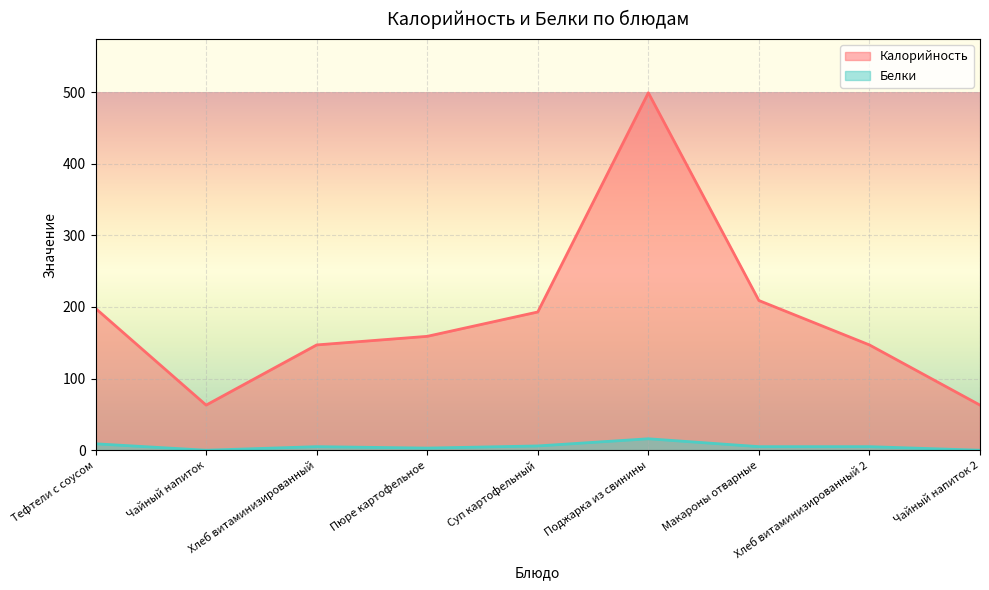

Rank the categories by Калорийность value from lowest to highest.

Чайный напиток, Чайный напиток 2, Хлеб витаминизированный, Хлеб витаминизированный 2, Пюре картофельное, Суп картофельный, Тефтели с соусом, Макароны отварные, Поджарка из свинины